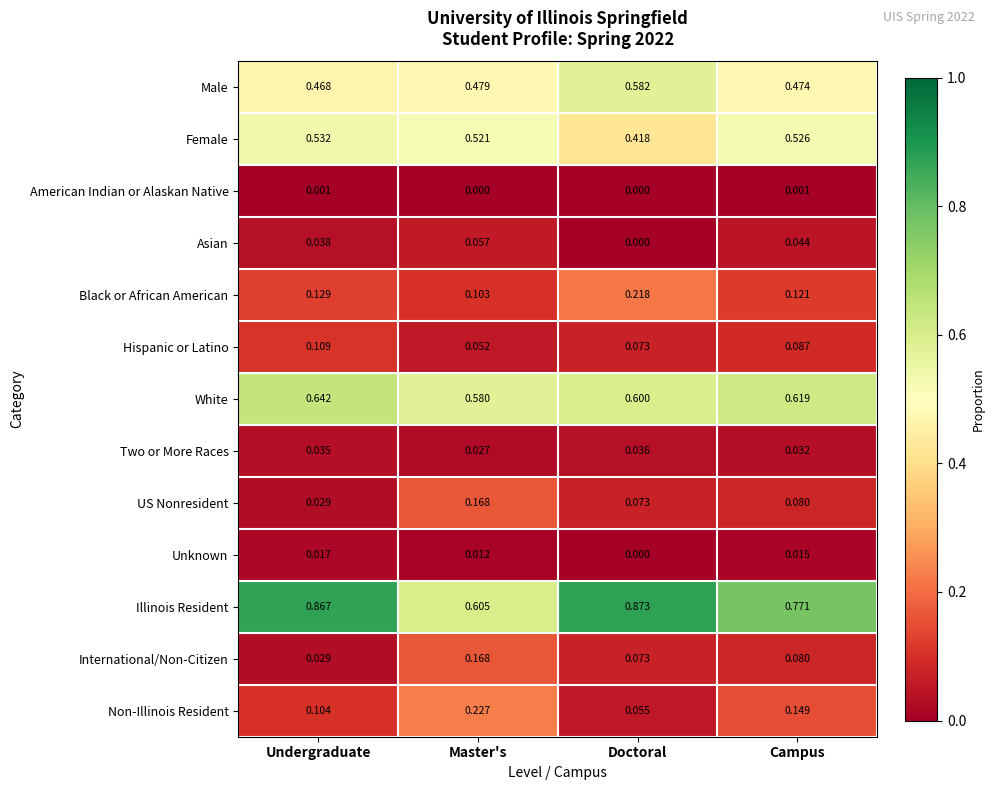

Rank the categories by Two or More Races value from highest to lowest.

Doctoral, Undergraduate, Campus, Master's